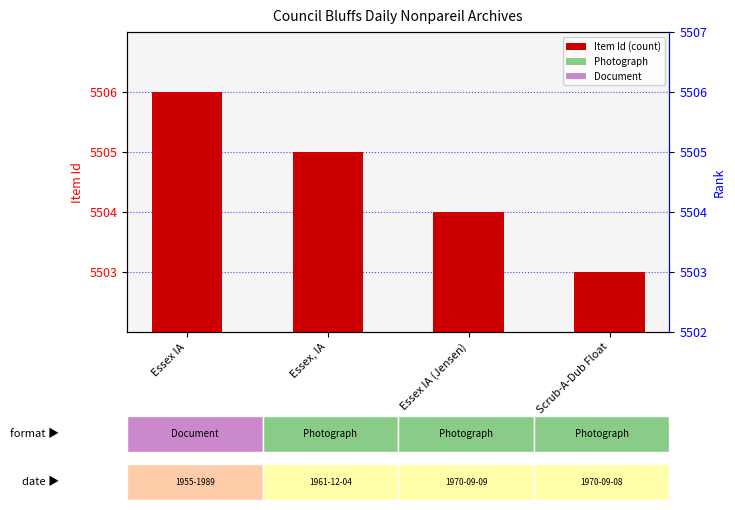

The chart shows a value of 2471 at Scrub-A-Dub Float. True or false?

False